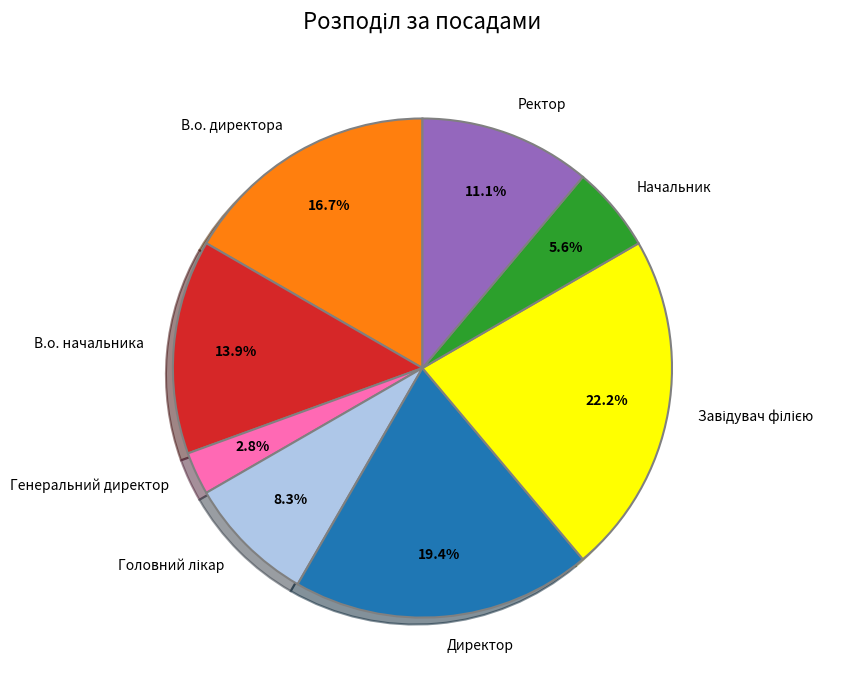

Does any single category account for the majority?

No